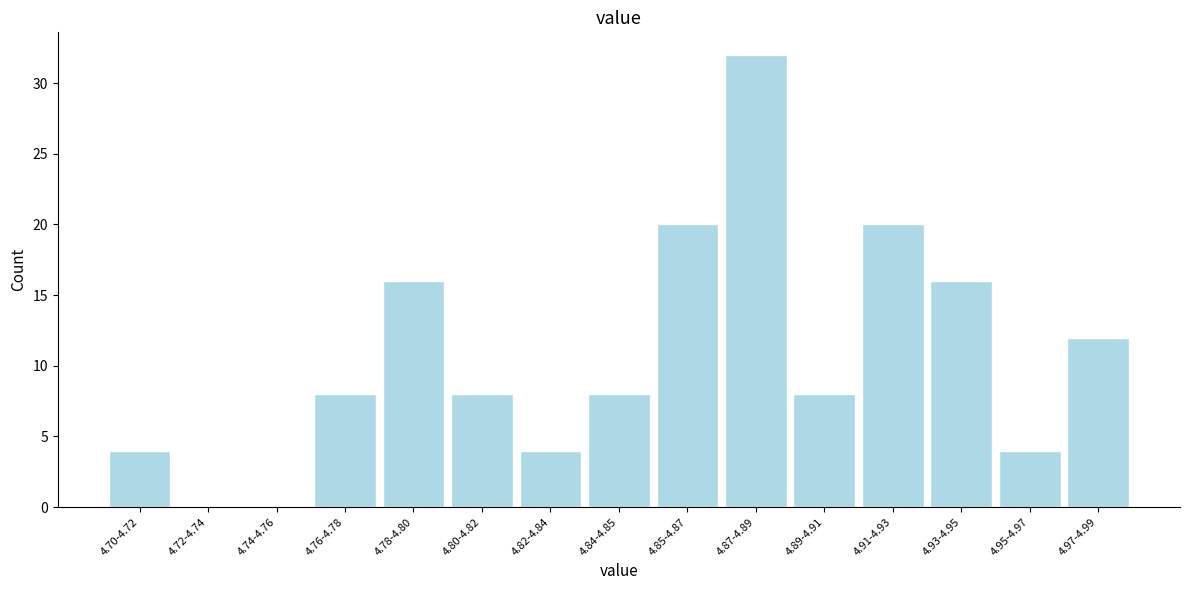

Reading right to left, extract all data points from this chart.

4.97-4.99=12	4.95-4.97=4	4.93-4.95=16	4.91-4.93=20	4.89-4.91=8	4.87-4.89=32	4.85-4.87=20	4.84-4.85=8	4.82-4.84=4	4.80-4.82=8	4.78-4.80=16	4.76-4.78=8	4.74-4.76=0	4.72-4.74=0	4.70-4.72=4